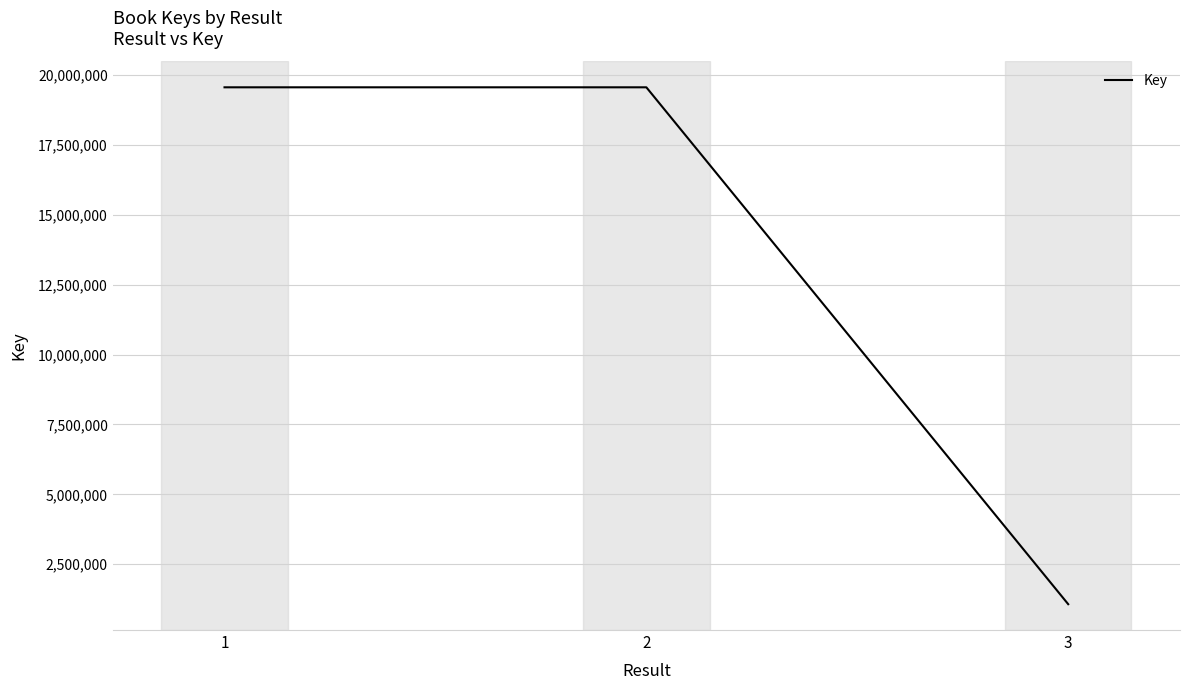

Does the chart display data point markers on the line(s)?

No